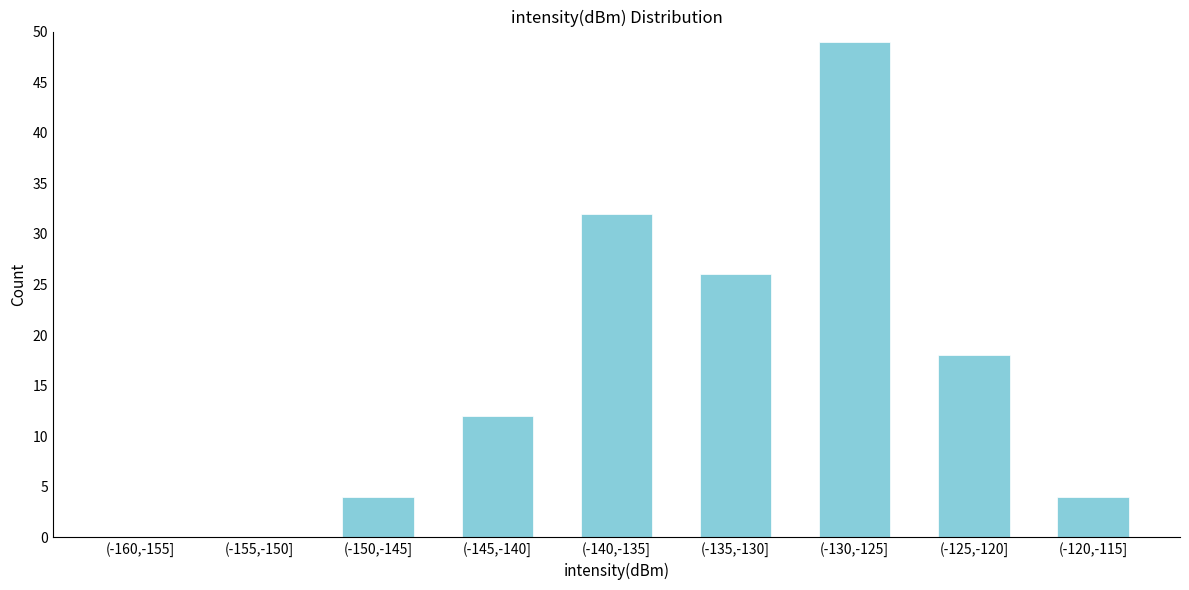

Reading right to left, extract all data points from this chart.

(-120,-115]=4	(-125,-120]=18	(-130,-125]=49	(-135,-130]=26	(-140,-135]=32	(-145,-140]=12	(-150,-145]=4	(-155,-150]=0	(-160,-155]=0